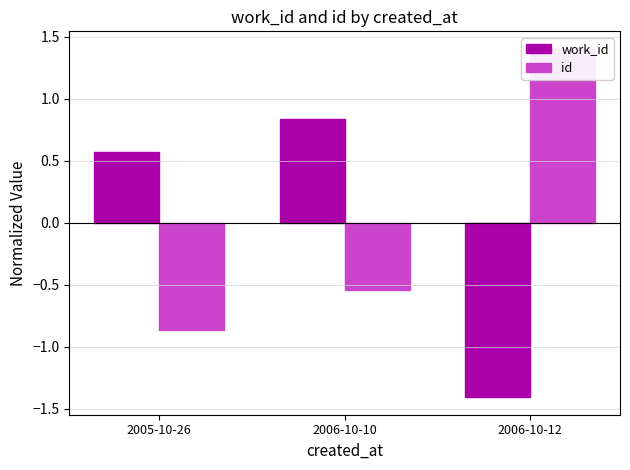

True or false: work_id has a value of 0.6 at 2006-10-10.

False